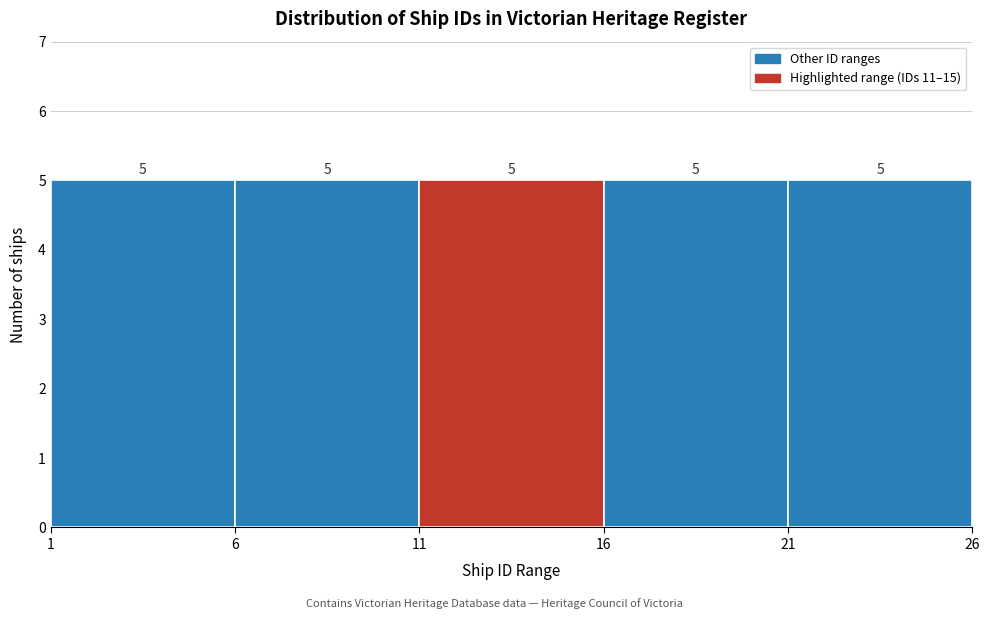

Reading left to right, list every bar in this chart as the range it spans on the x-axis followed by its height.

1 to 6: 5
6 to 11: 5
11 to 16: 5
16 to 21: 5
21 to 26: 5